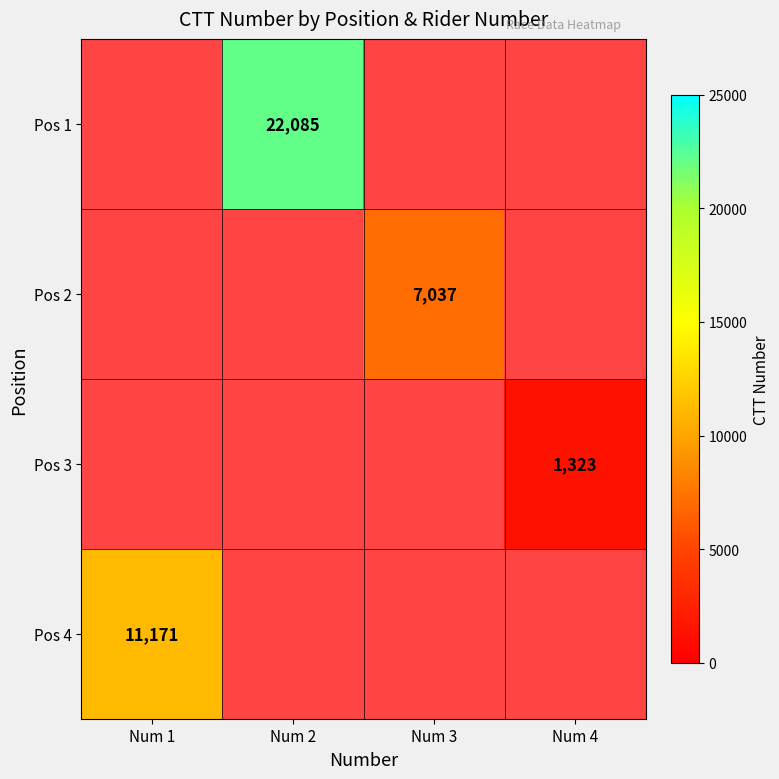

True or false: Pos 4 has a value of 11171 at Num 1.

True